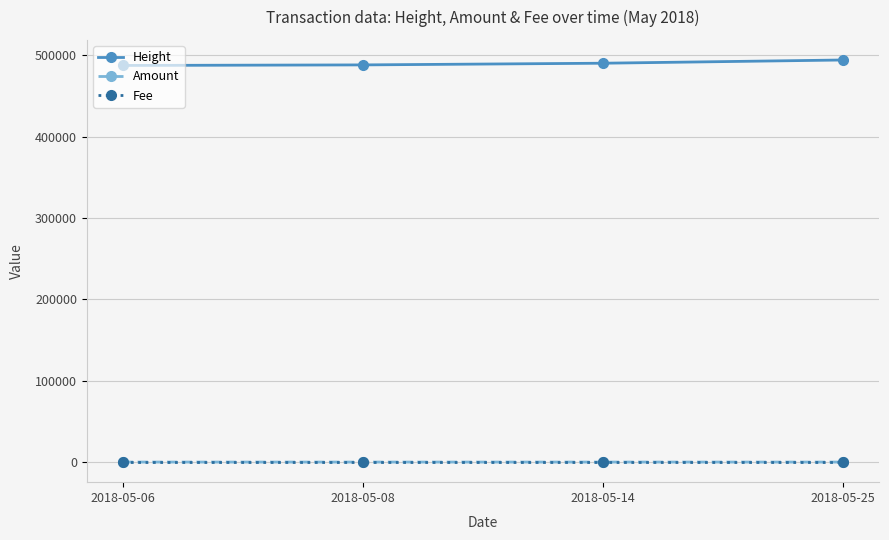

What is the greatest value displayed?

494265